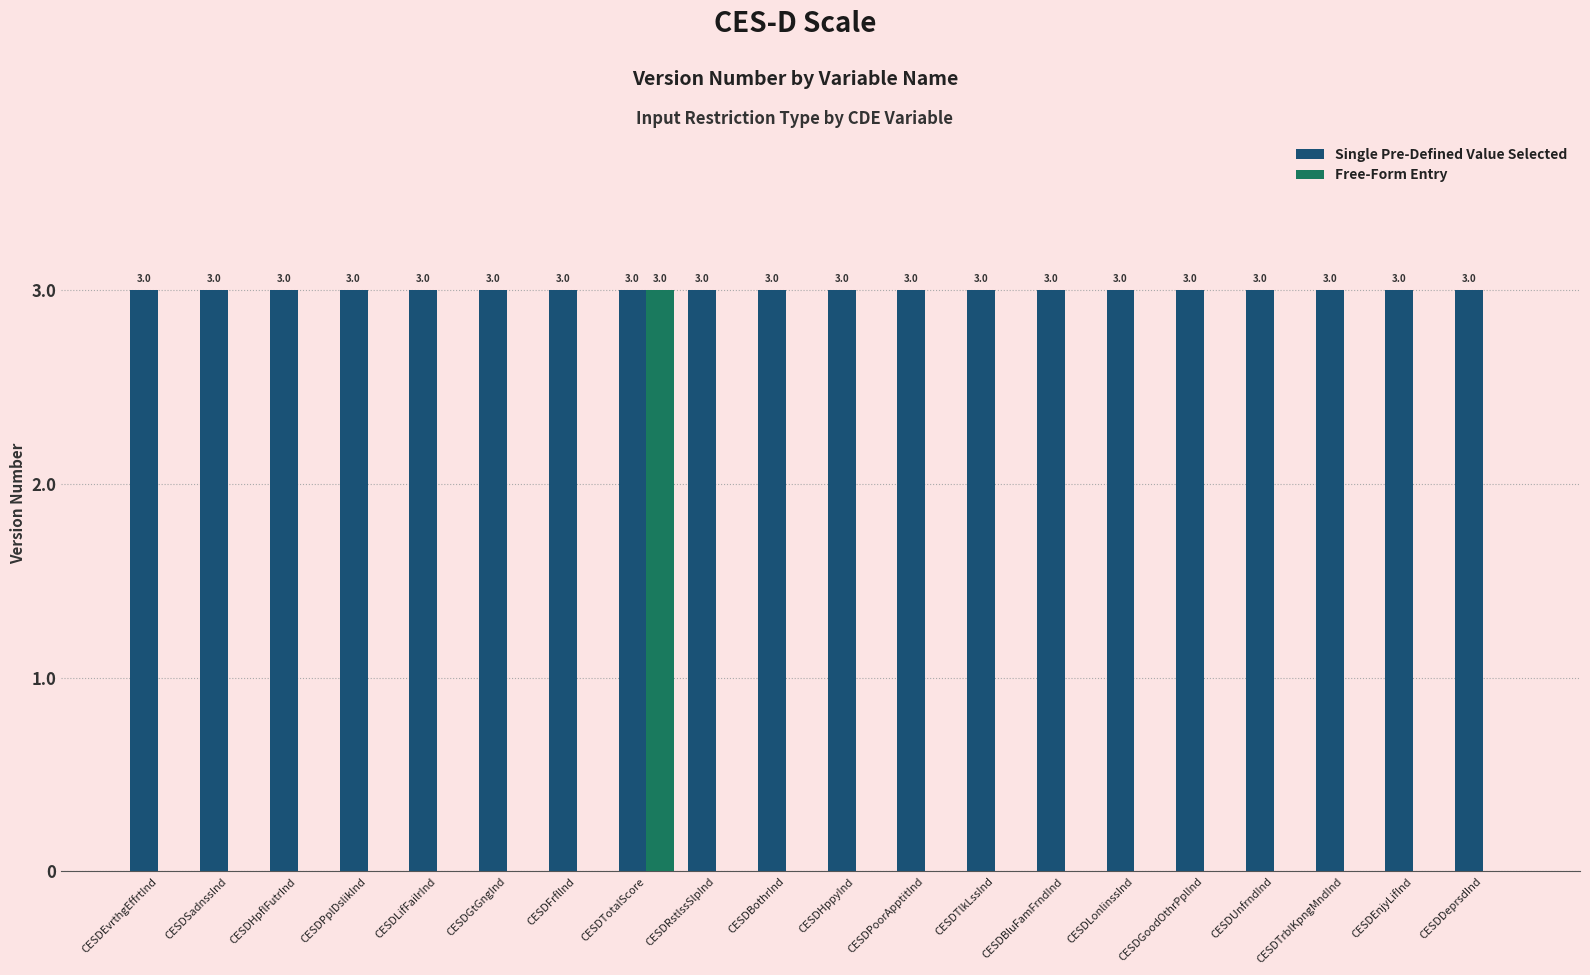

Which category has the highest value in the Free-Form Entry series?

CESDTotalScore